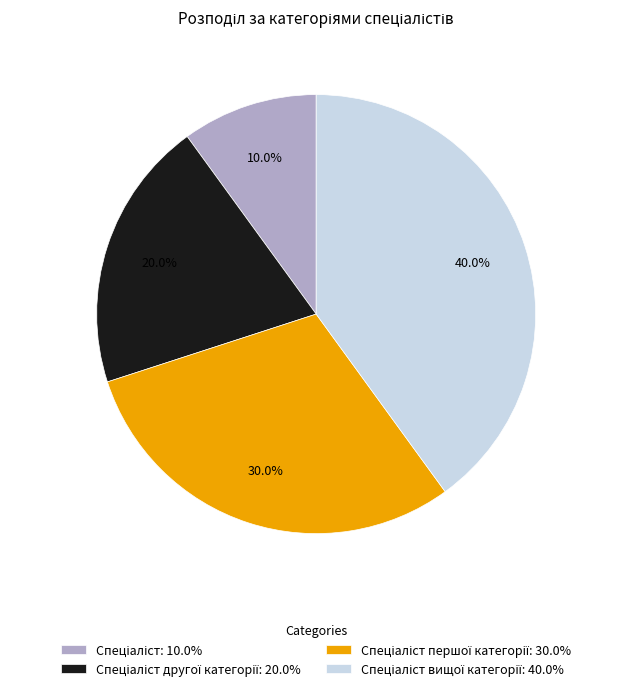

Is there any slice that represents more than half of the pie?

No